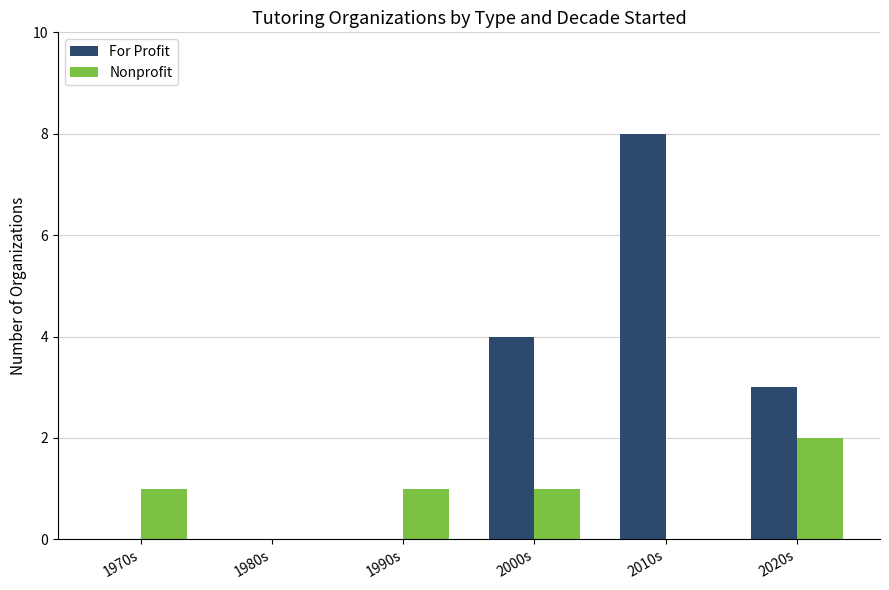

Reading right to left, what are all the values shown in this chart?

For Profit: 3	8	4	0	0	0
Nonprofit: 2	0	1	1	0	1